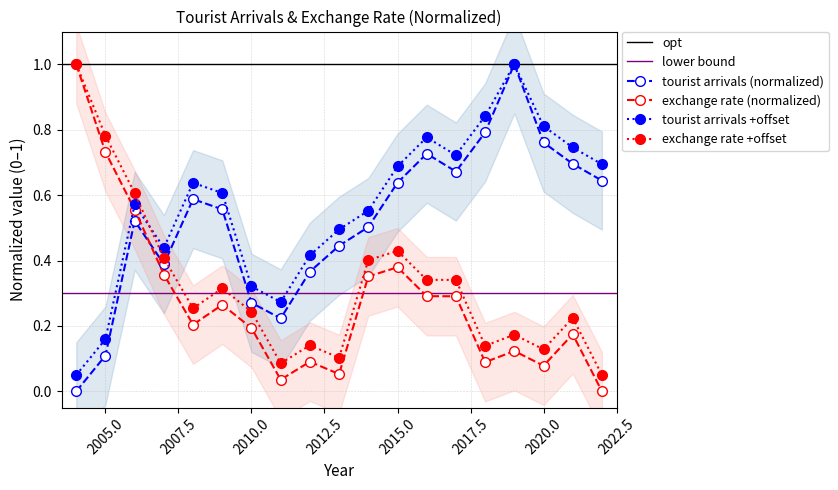

How many interior local valleys does the exchrate_x series have?

5